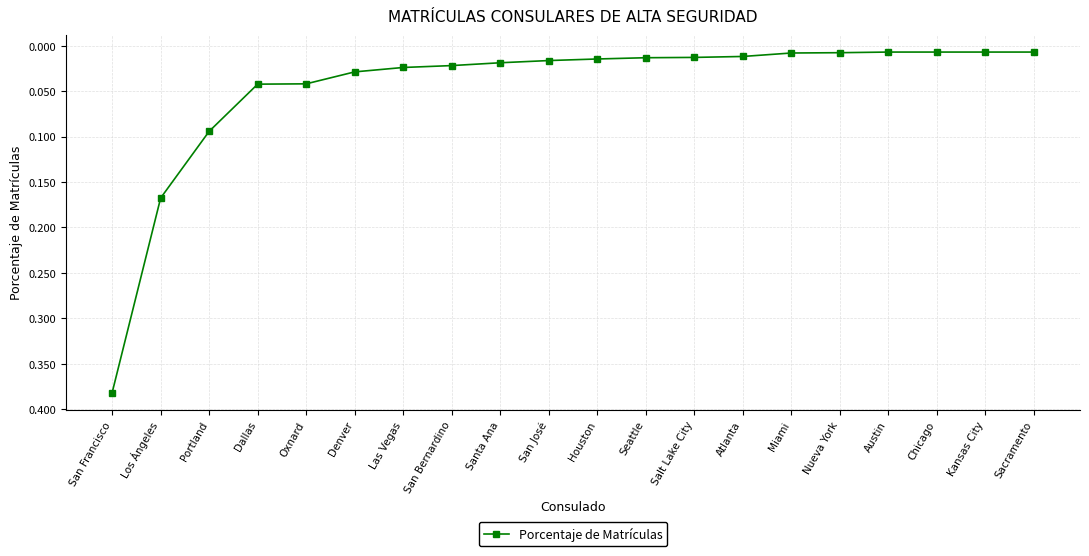

Does the chart display data point markers on the line(s)?

Yes